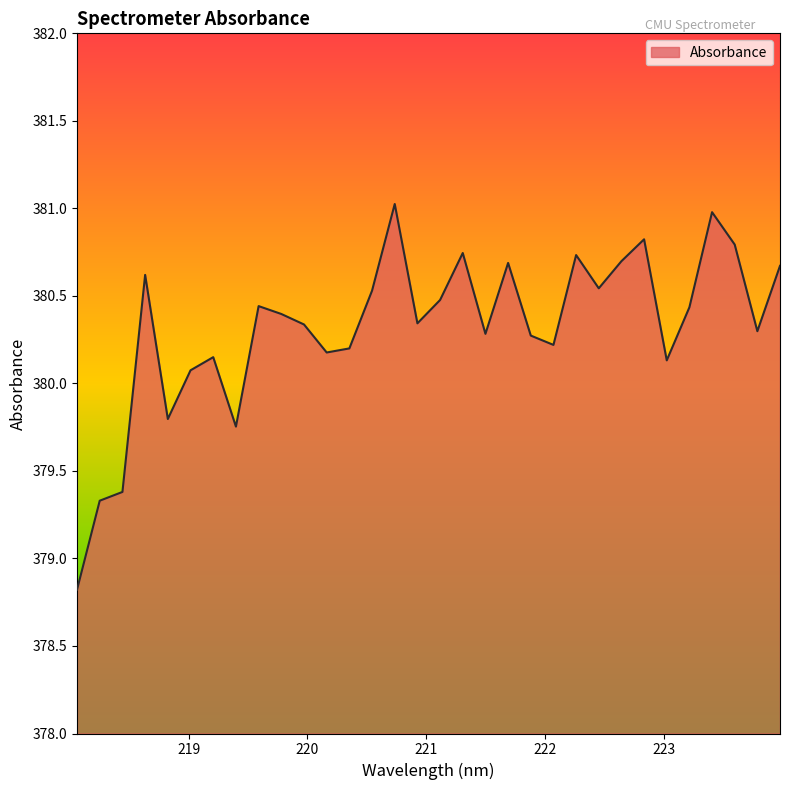

What is the greatest value displayed?

381.0